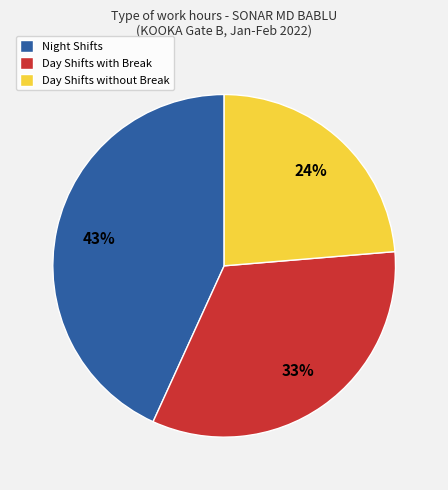

Which has a higher value, Day Shifts without Break or Night Shifts?

Night Shifts